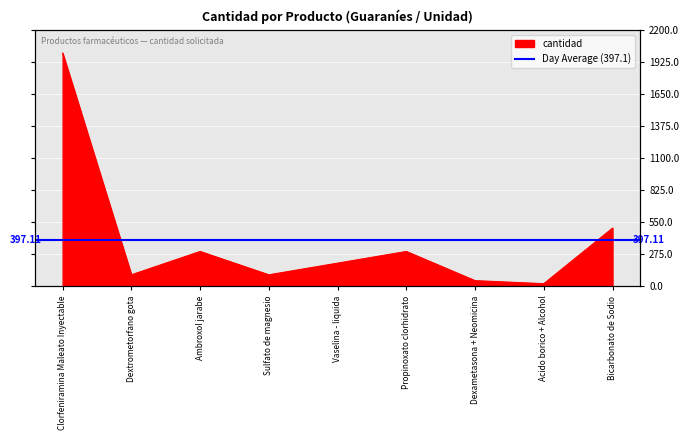

What is the difference between the maximum and second lowest values?

1950